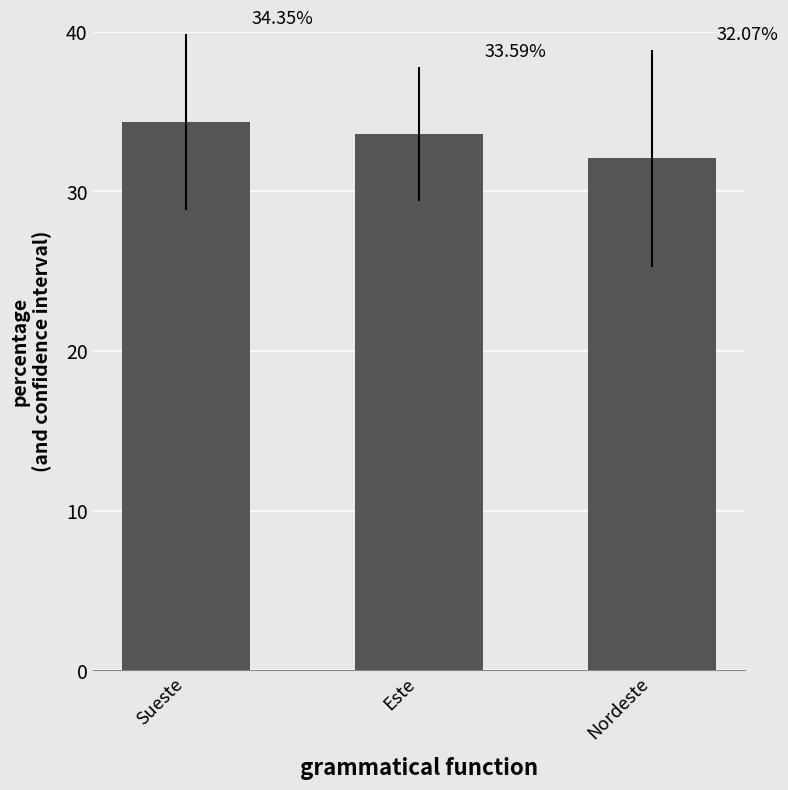

What is the label of the 3rd bar from the right?

Sueste